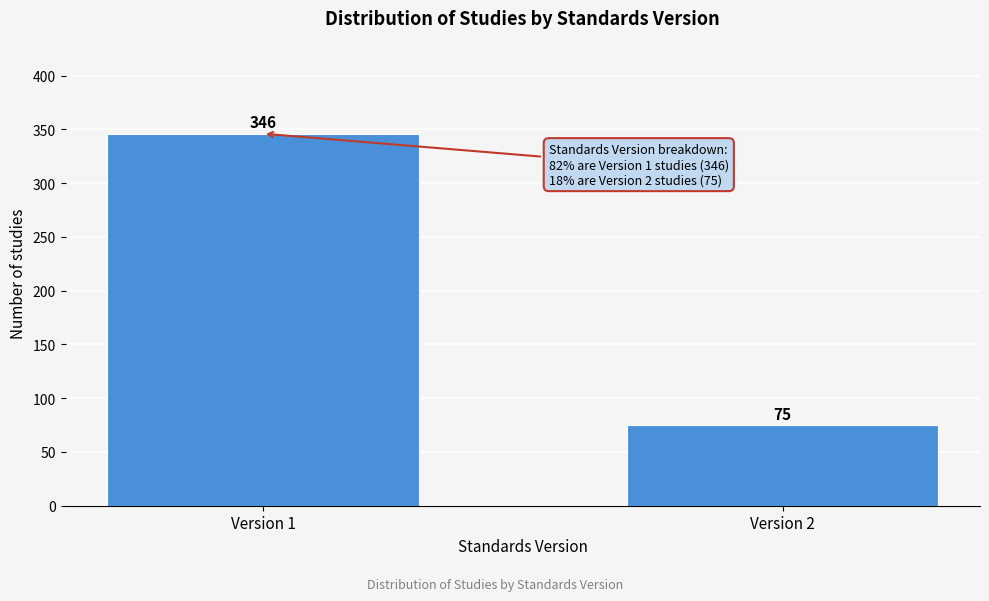

Reading left to right, list all the values displayed in this chart.

346	75